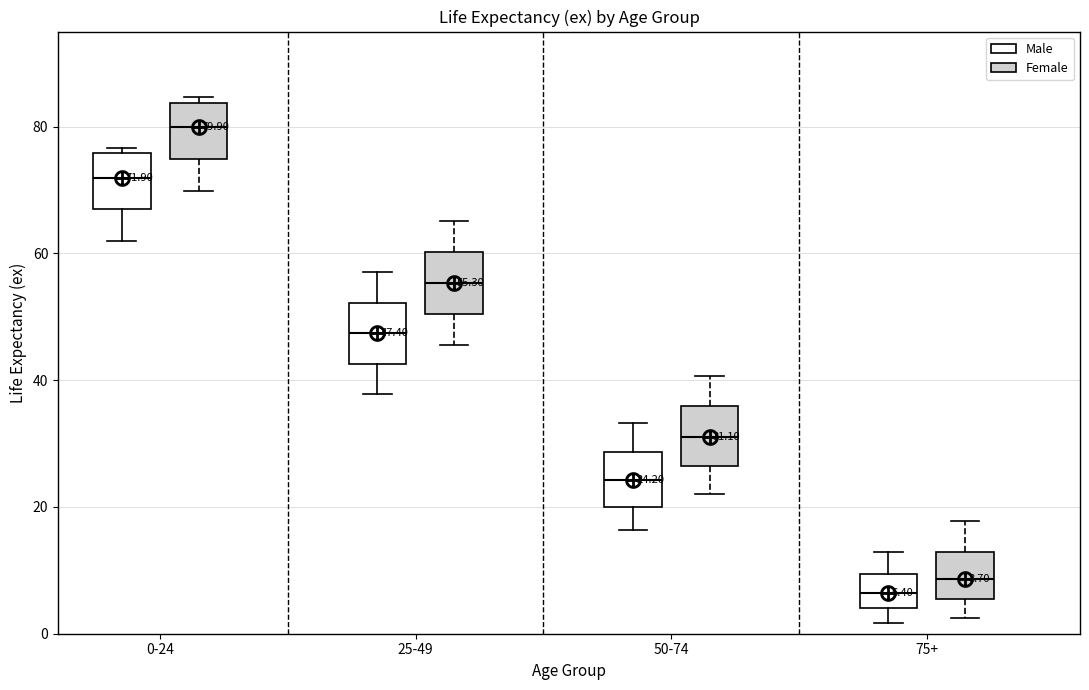

Which box has the lowest median line?

75+ (Male)